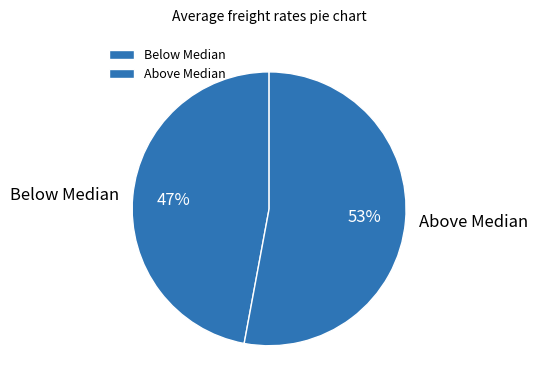

Which category has the biggest portion of the pie?

Above Median